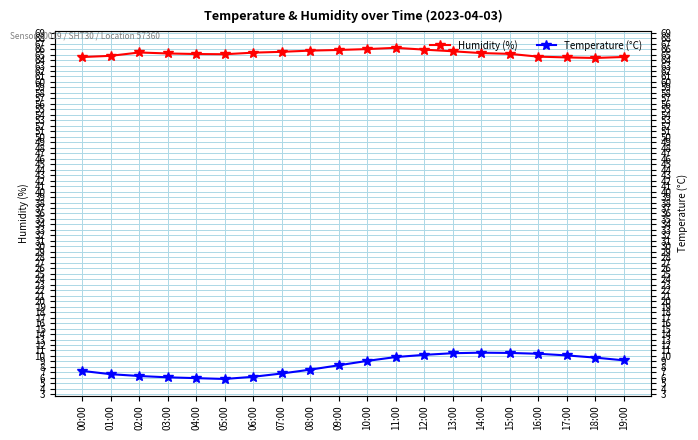

What are all the series names shown in the legend?

Humidity (%), Temperature (°C)